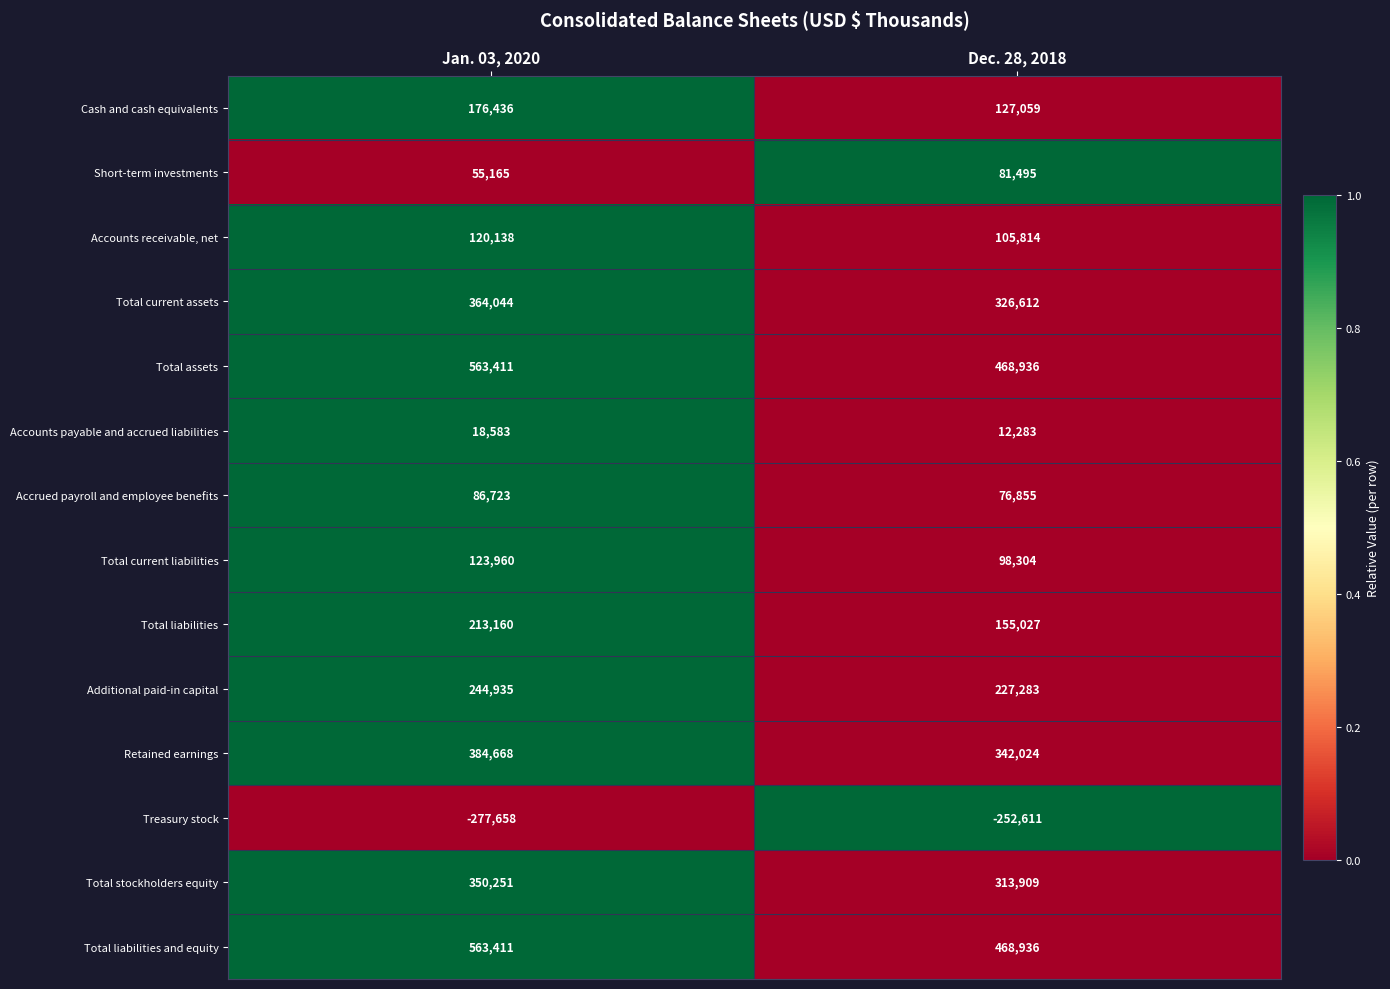

What is the total value across all series at Dec. 28, 2018?

2551926